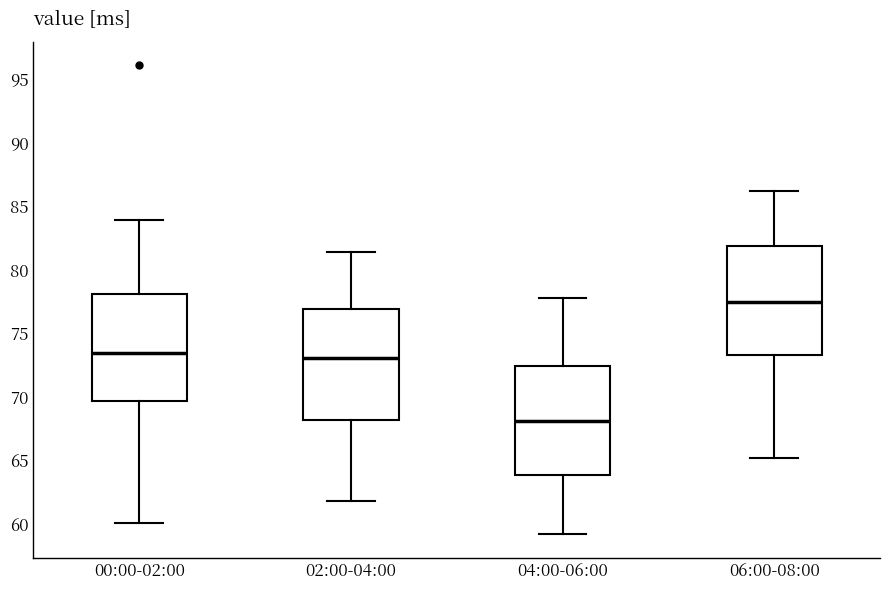

Where is the upper edge of the box for 00:00-02:00 on the y-axis? The values are not printed on the chart, so give them approximately, as read against the axis.

78.0